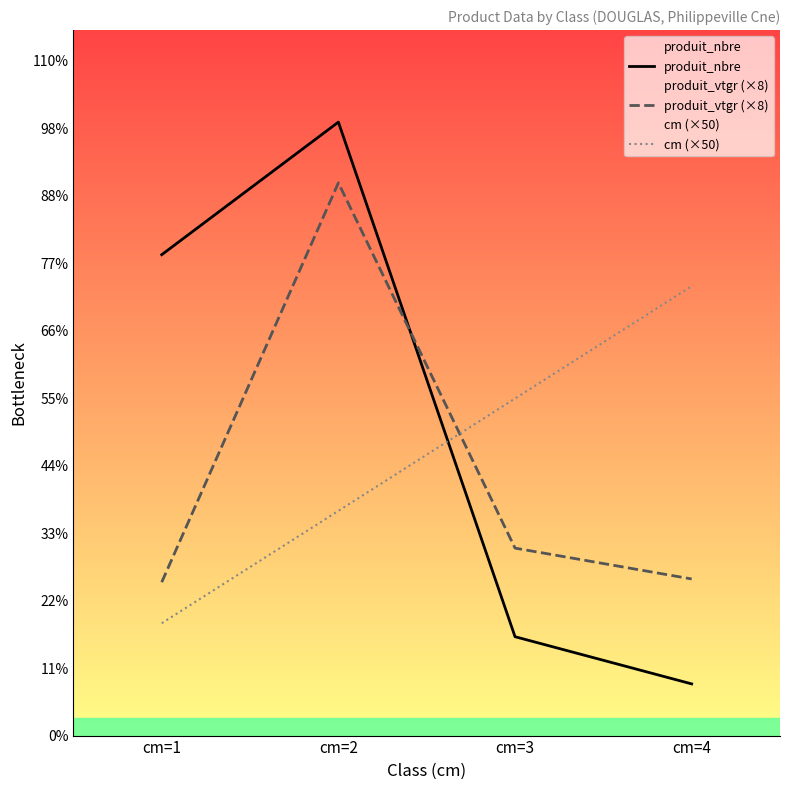

Does the chart display data point markers on the line(s)?

No